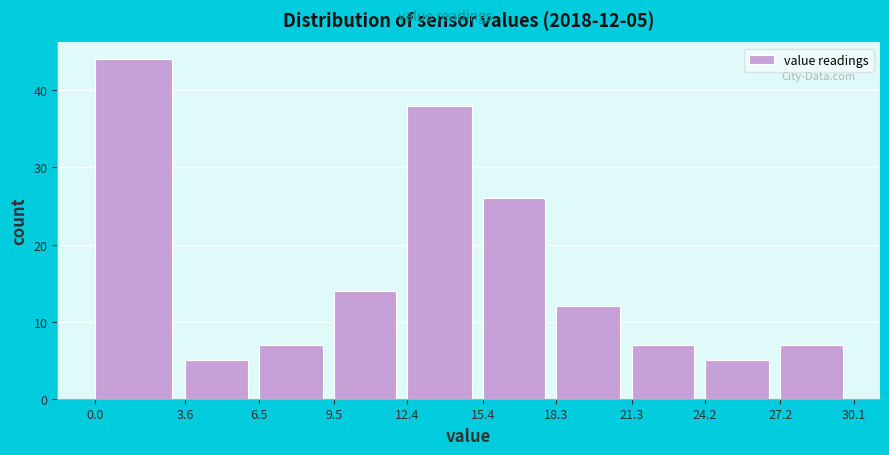

Which range on the x-axis has the tallest bar?

0.0 to 3.6